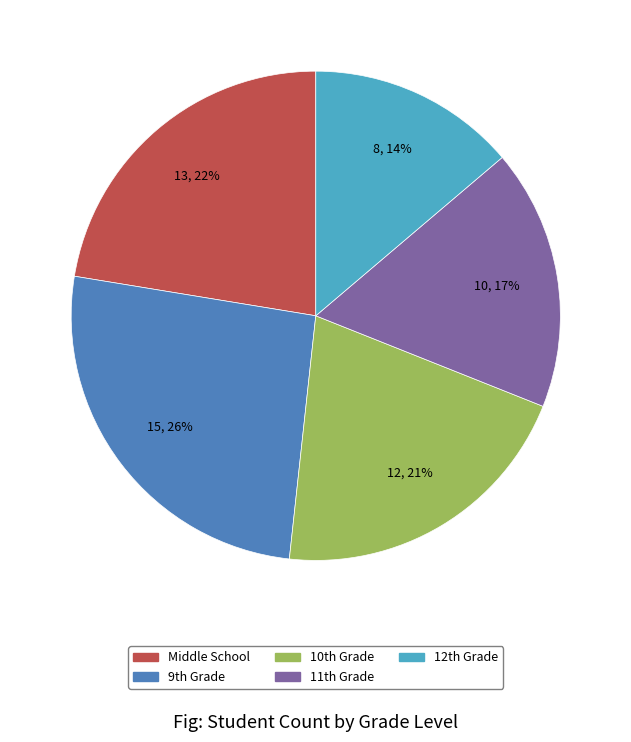

How many slices are in this pie chart?

5